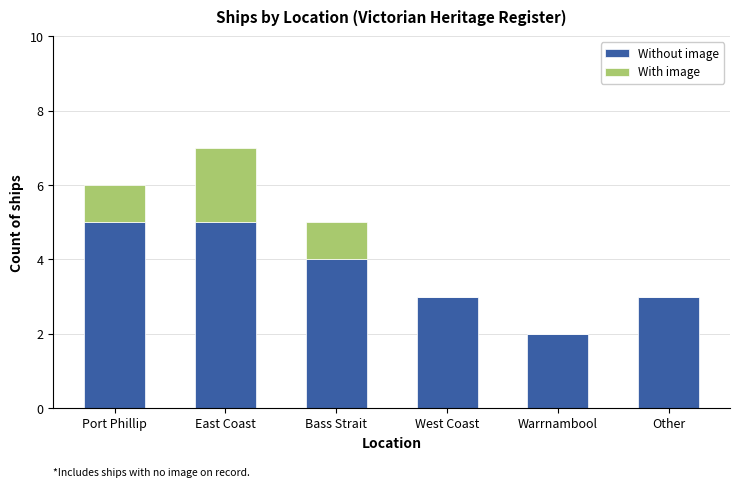

True or false: Without image has a value of 0 at Warrnambool.

False